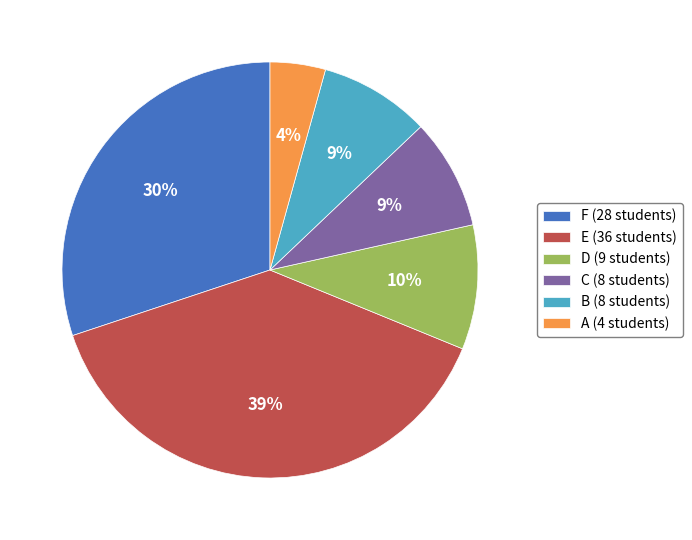

Is it true that A is 4% of the pie?

True